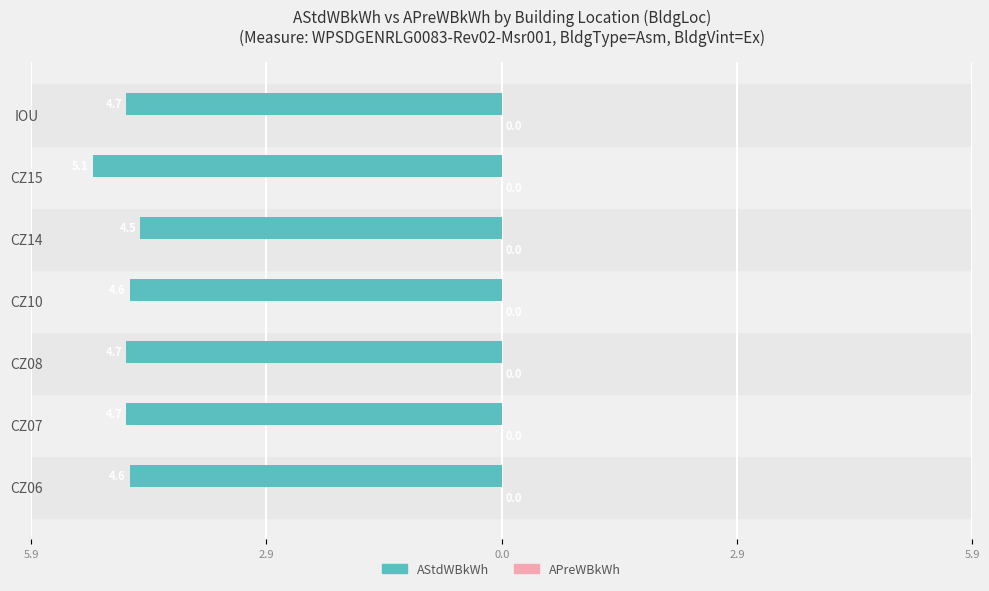

Does the chart contain any negative values?

Yes